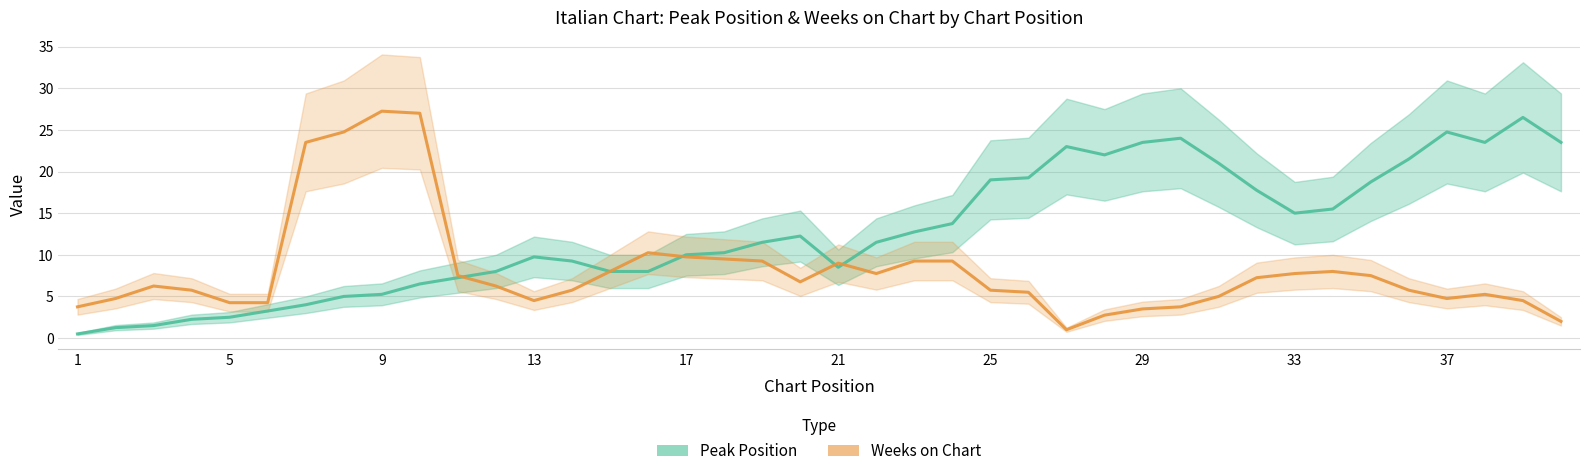

How many lines are shown in the chart?

2